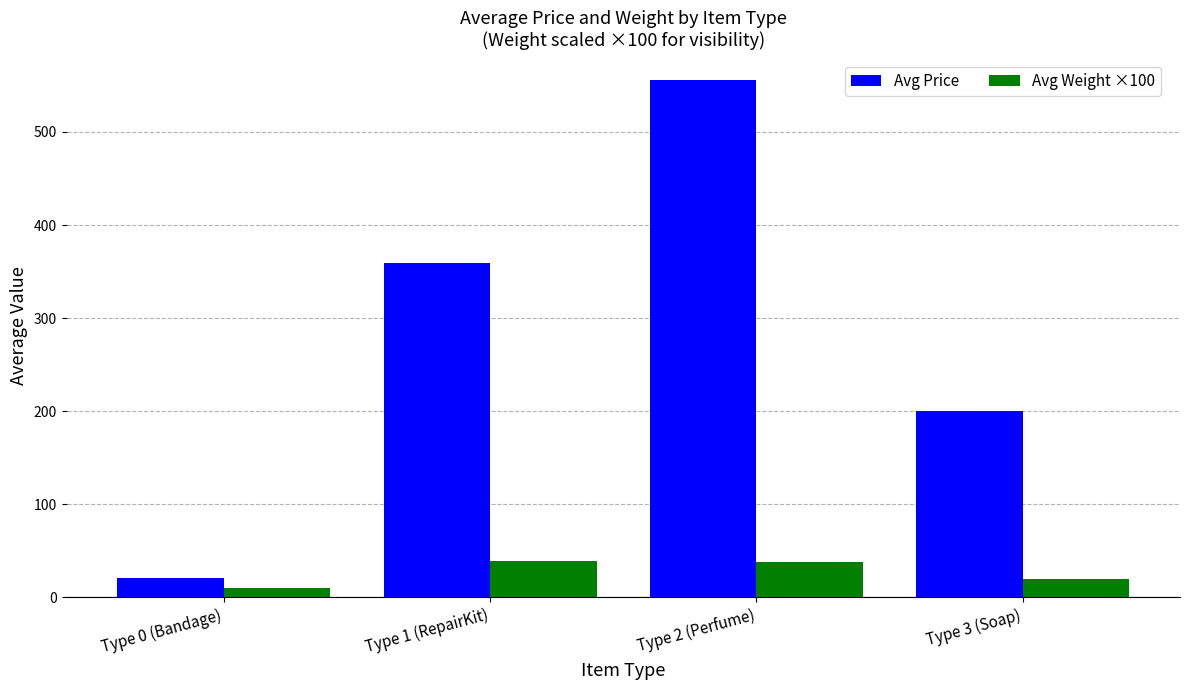

How many data points in Avg Weight ×100 are less than 38?

2